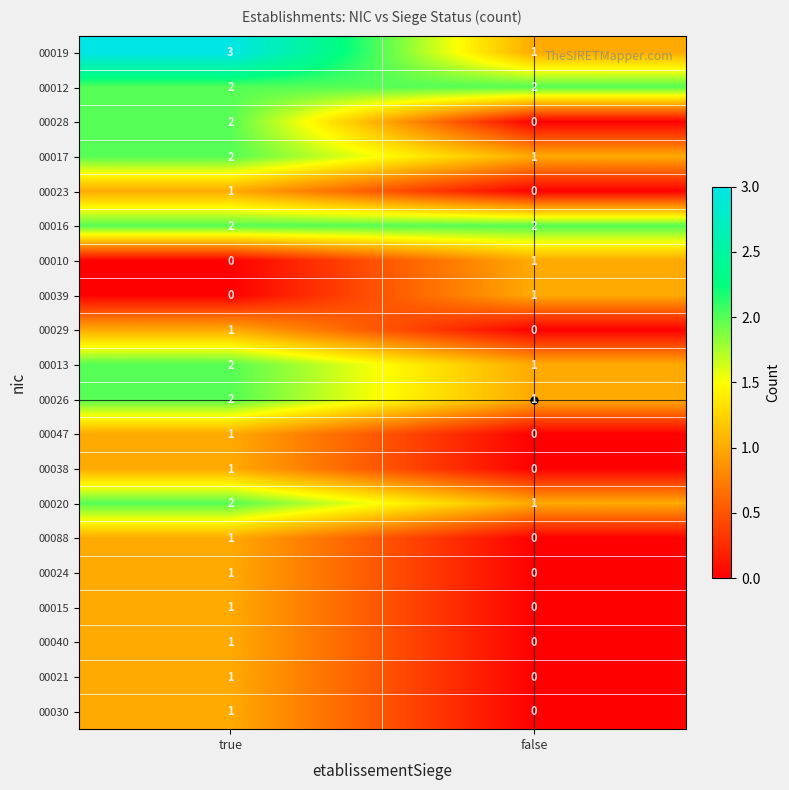

Is it true that 00010 equals 2 at false?

False